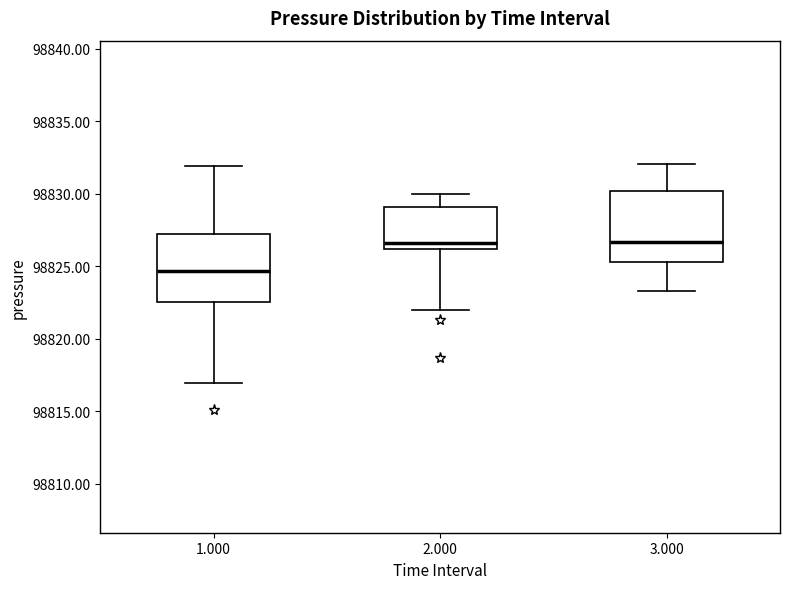

Where is the upper edge of the box at x = 1.000 on the y-axis? The values are not printed on the chart, so give them approximately, as read against the axis.

98827.0